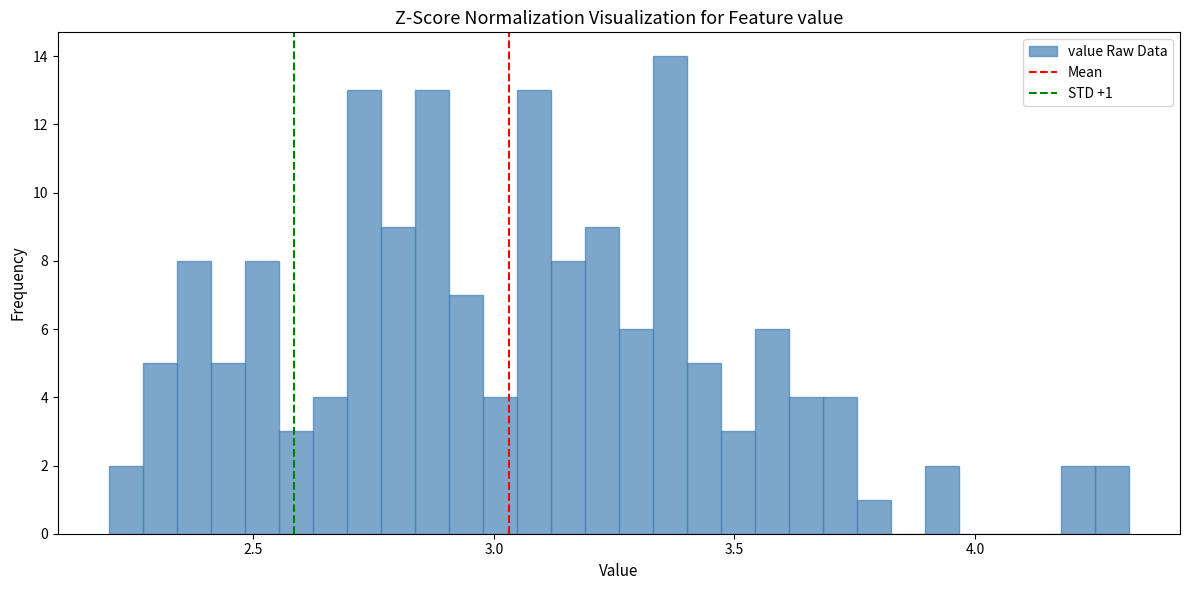

Around what value on the x-axis is the tallest bar? Give the approximate position of its centre, as read against the axis.

3.35